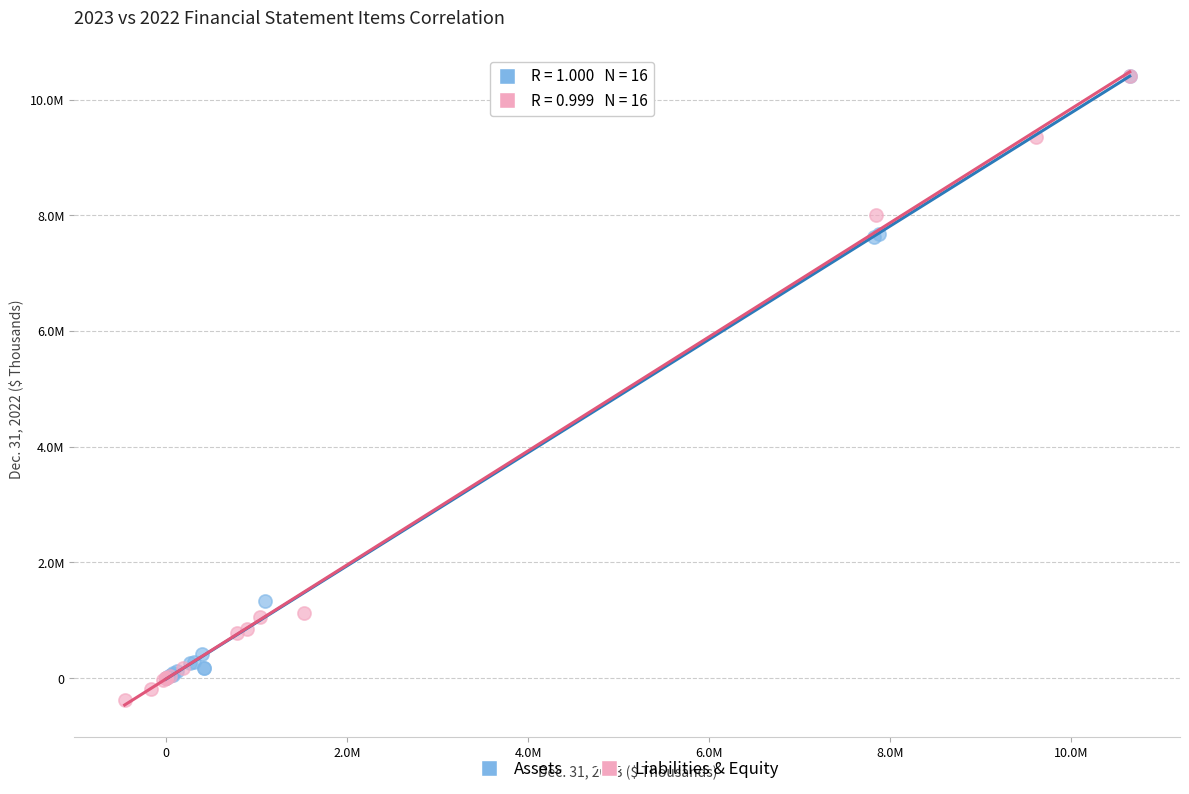

Which series has the largest Y range (max minus min)?

Liabilities & Equity